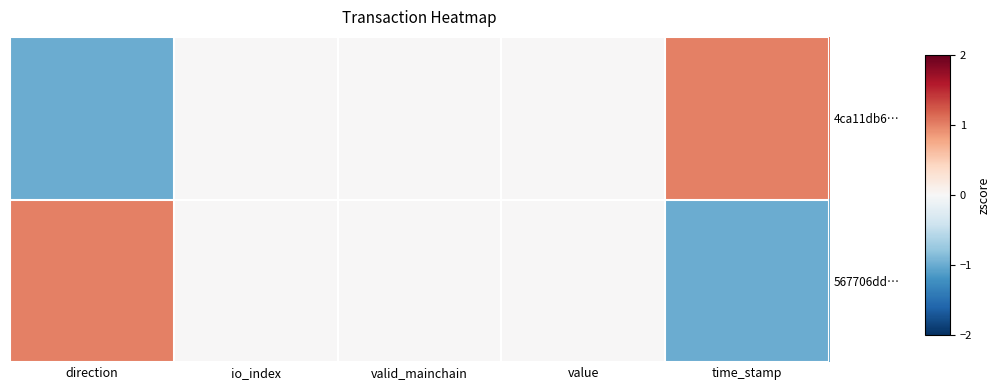

Which label corresponds to the largest value in the chart?

time_stamp